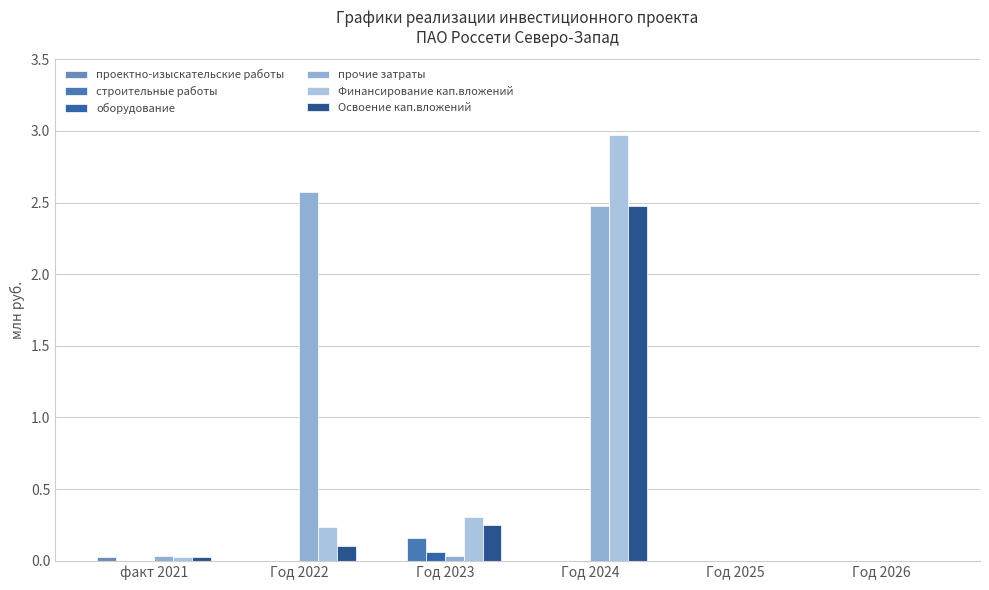

How many categories are shown in the chart?

6